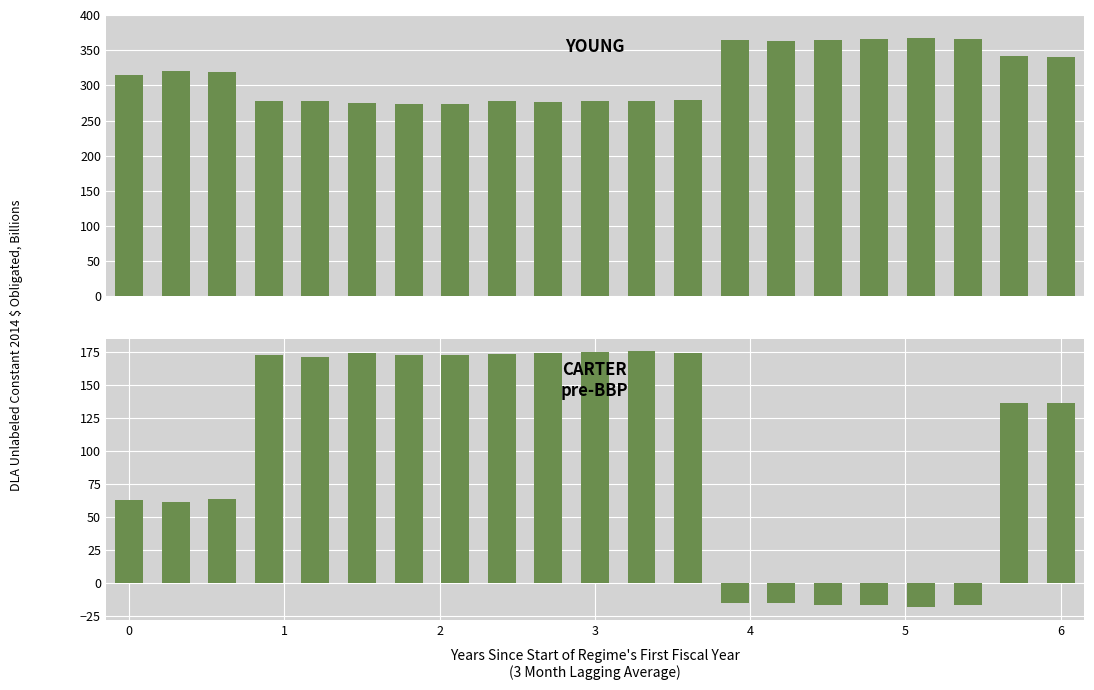

How many positive values does the X.1 series have?

15